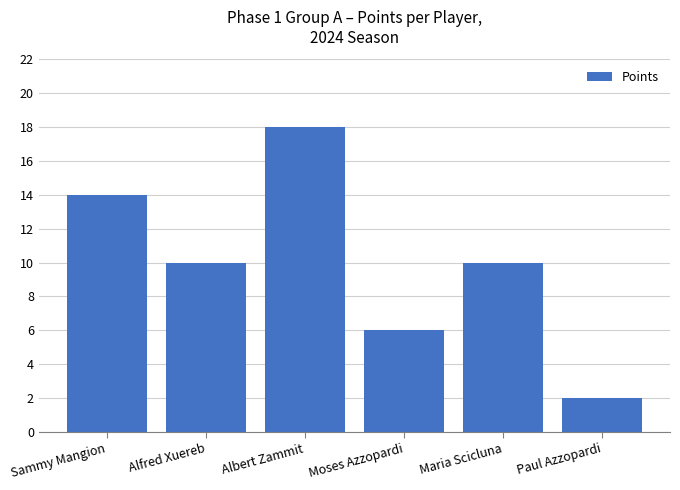

Which category has the lowest value across all series?

Paul Azzopardi